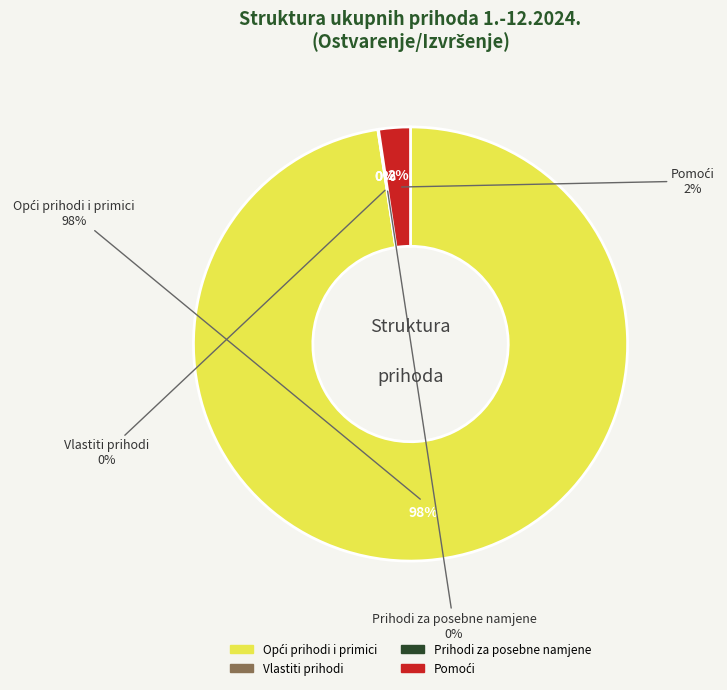

What is the total percentage of Pomoći and Opći prihodi i primici?

100.0%